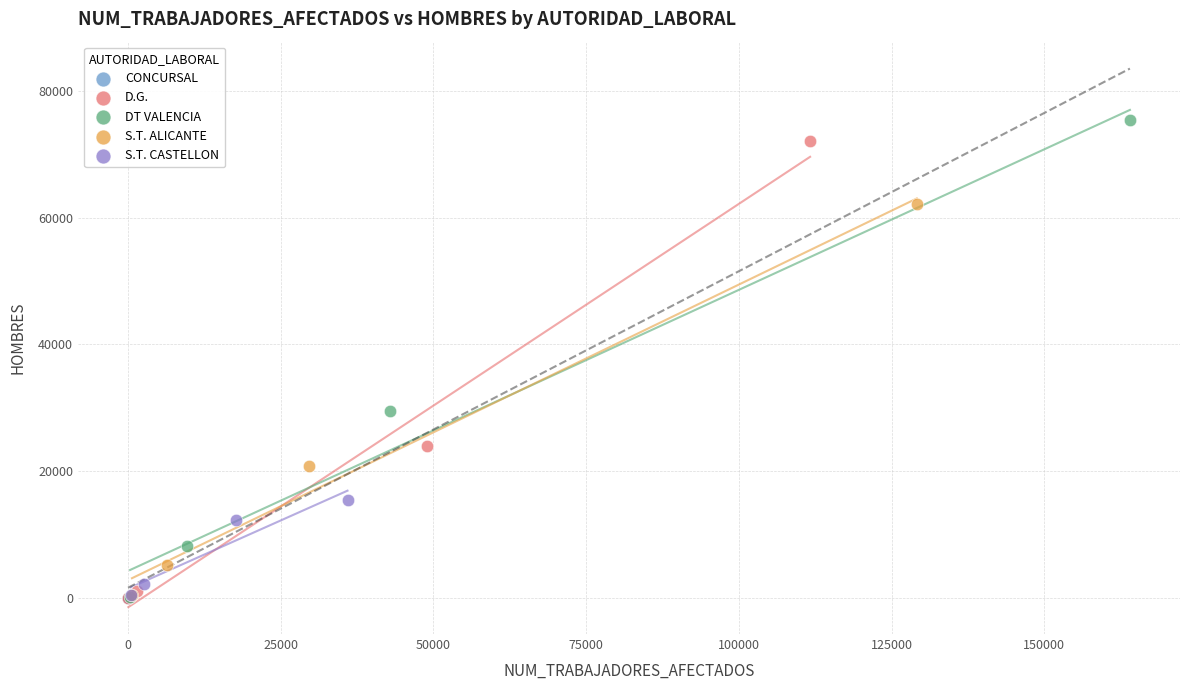

What are all the series names shown in the legend?

CONCURSAL, D.G., DT VALENCIA, S.T. ALICANTE, S.T. CASTELLON